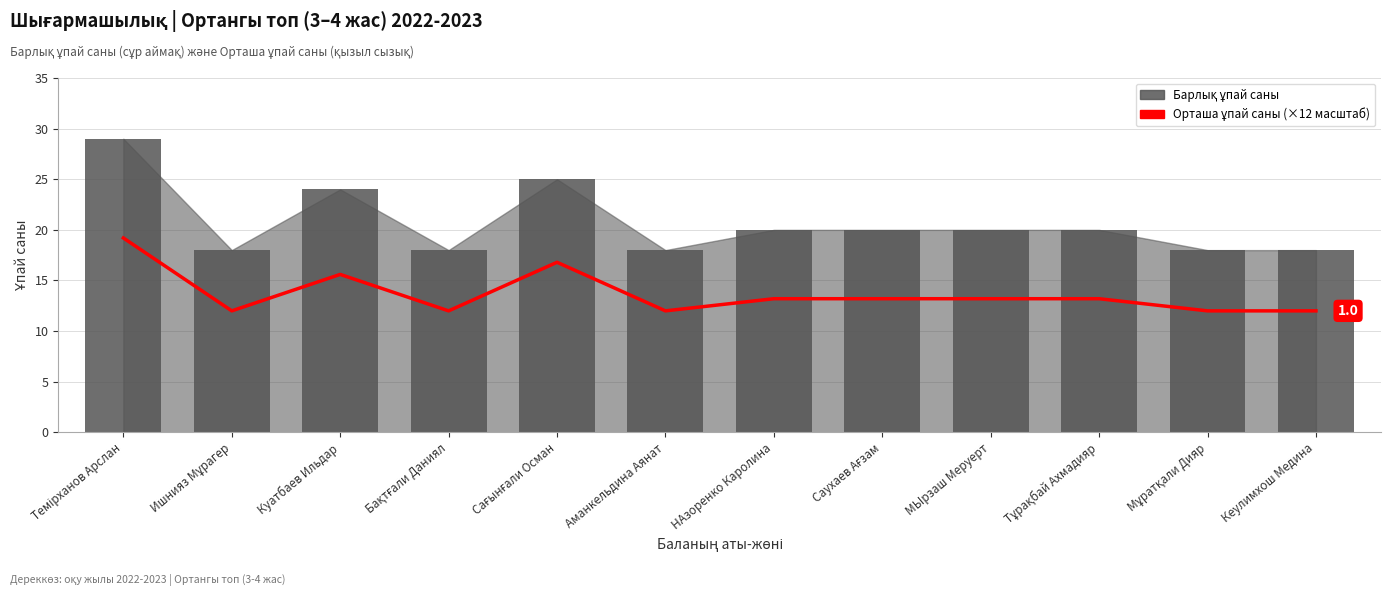

What is the difference between the highest and lowest values at Аманкельдина Аянат?

6.0